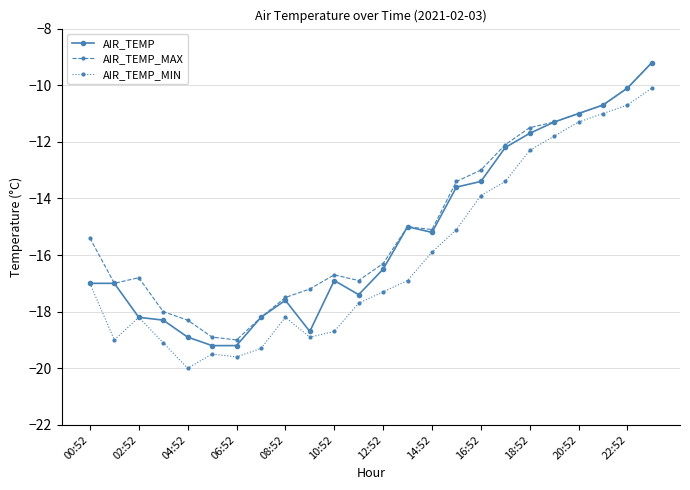

What is the average value of the AIR_TEMP series?

-15.3